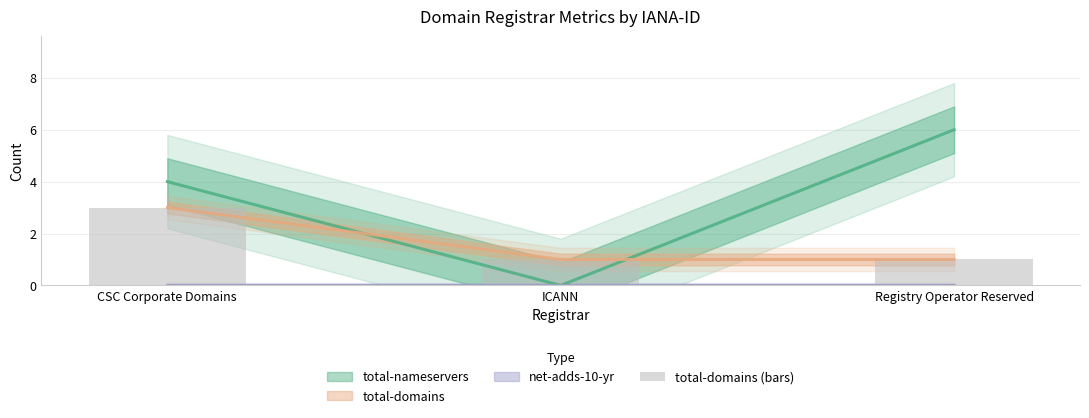

True or false: the data shows 2 at CSC Corporate Domains.

False